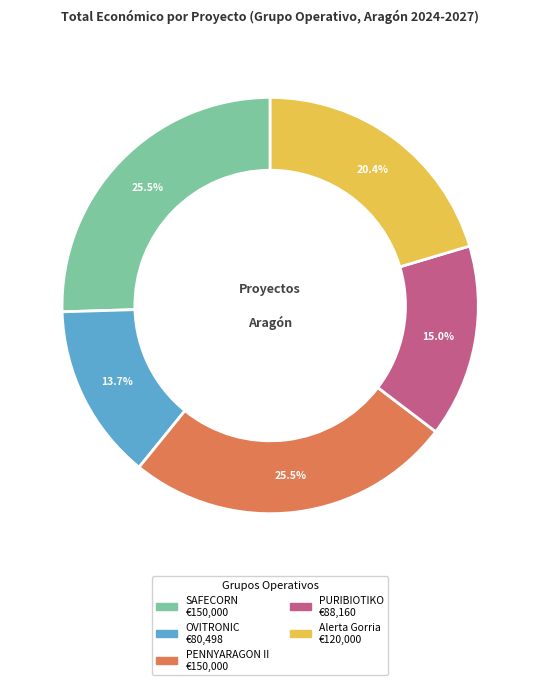

To the nearest percent, what is the average slice percentage?

20%